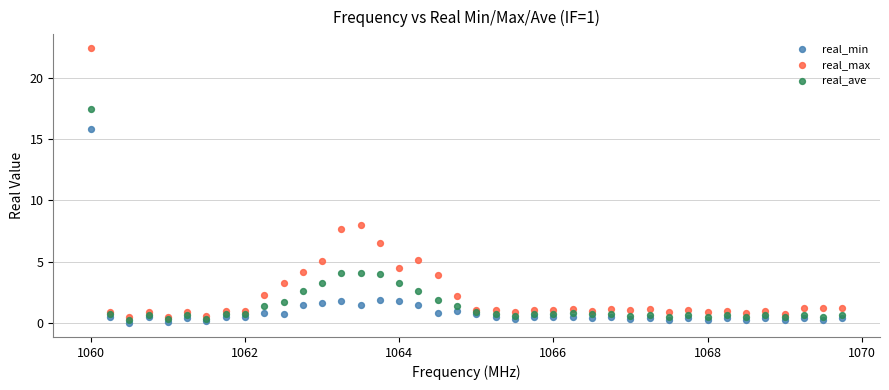

Across all series, what Y value is closest to 11?

8.0